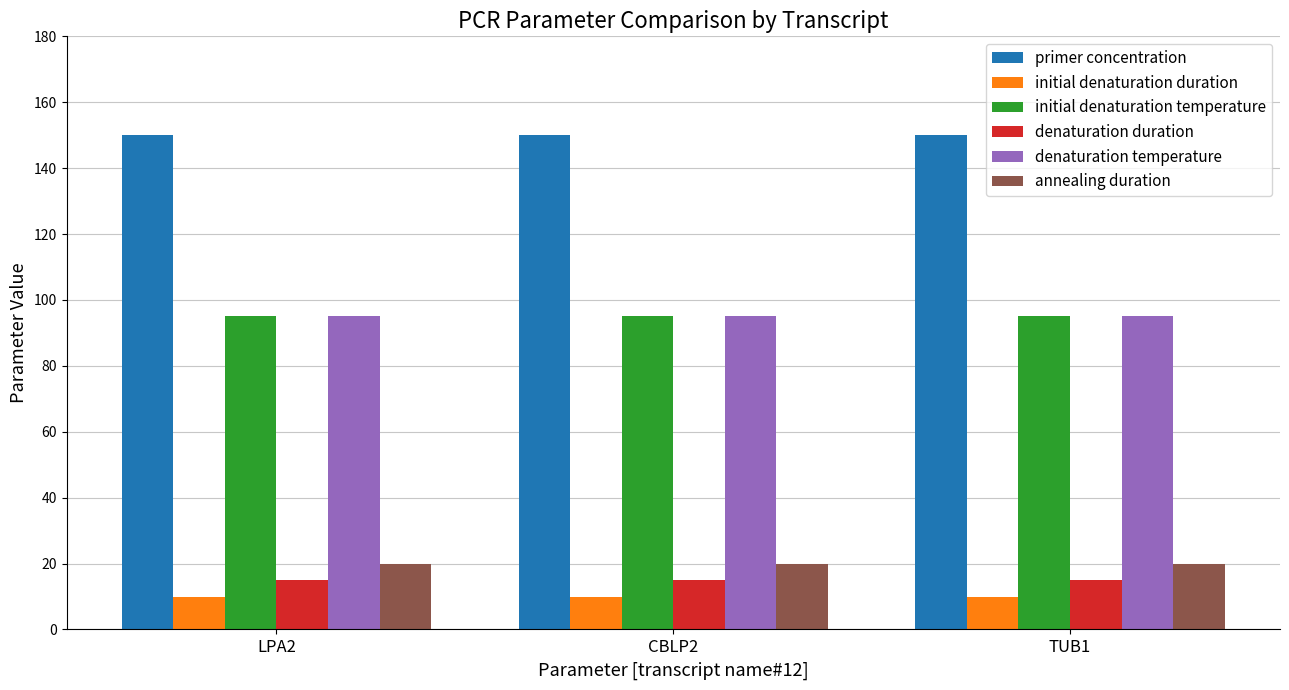

What is the label of the 1st bar from the left?

LPA2